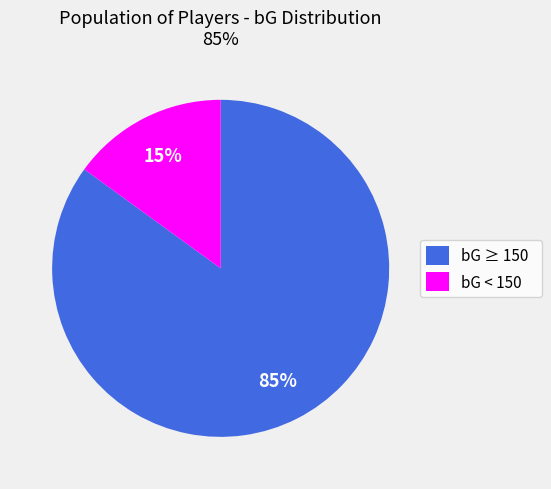

Which slice is the largest?

bG ≥ 150